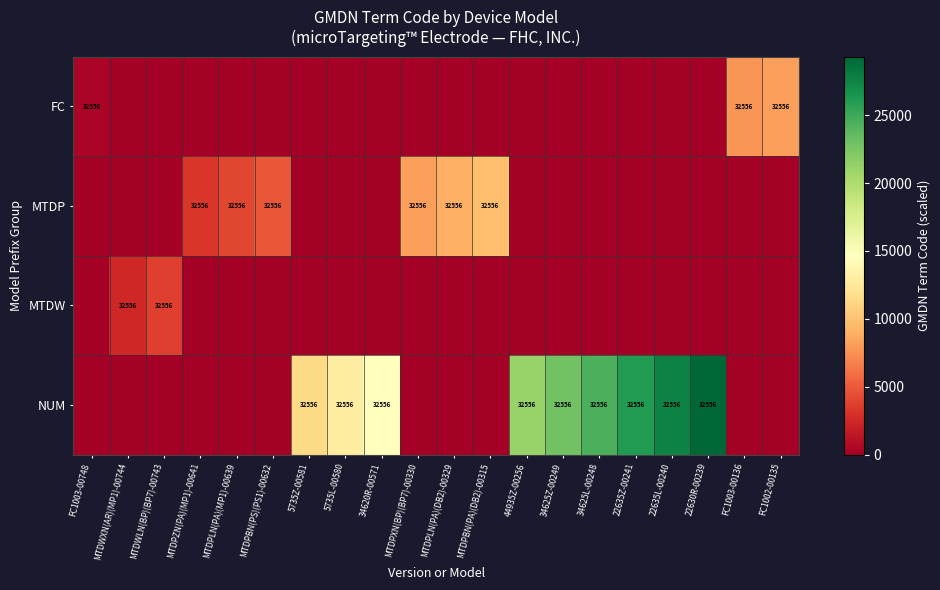

The value of FC at FC1003-00136 is 11536.9. True or false?

False